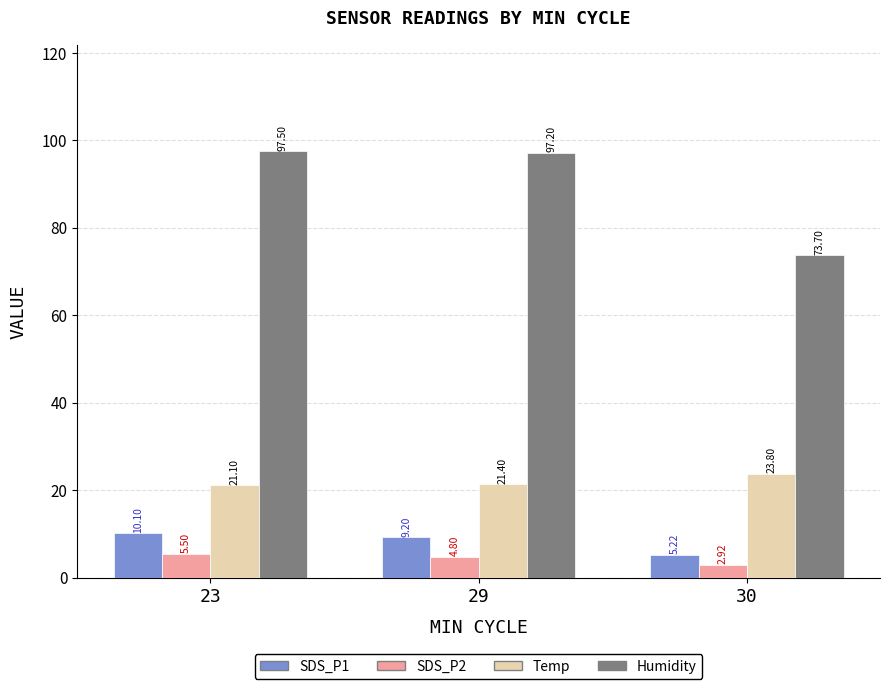

At which label does SDS_P1 first exceed 9?

23